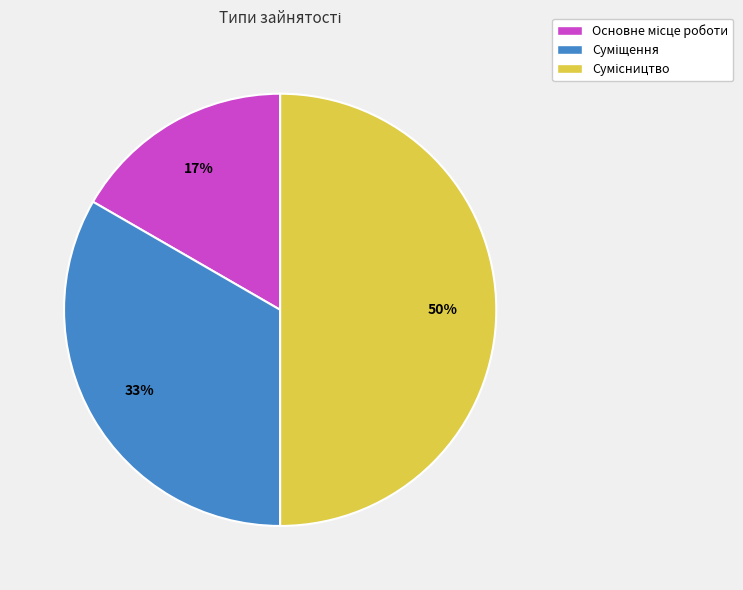

To the nearest percent, what is the difference between the largest and smallest slice percentages?

33%